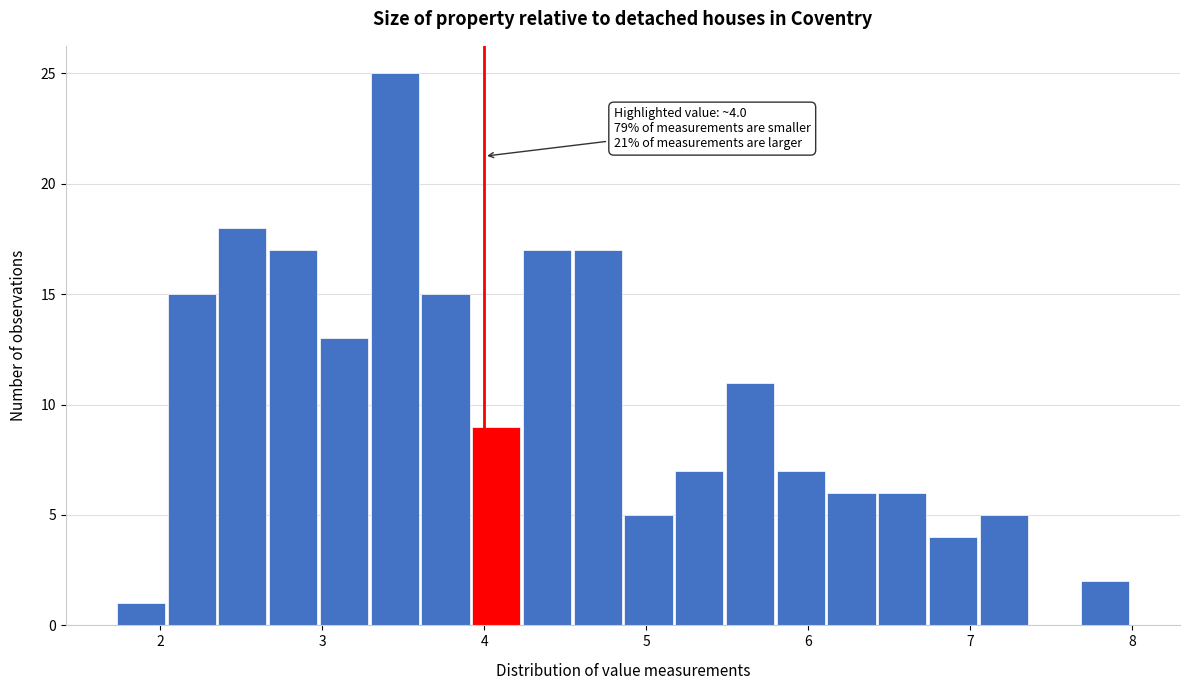

Read against the x-axis, roughly where is the centre of the tallest bar?

3.4